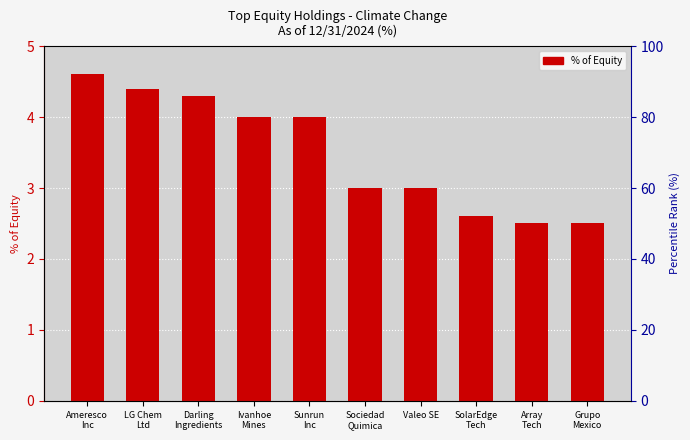

What position from the left is Darling
Ingredients?

3